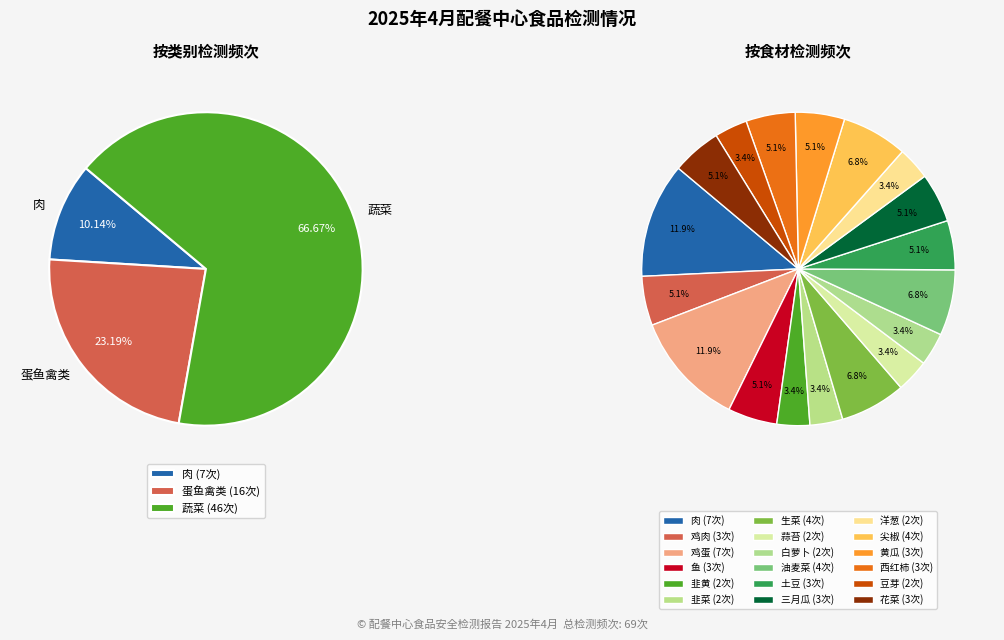

Is 鸡肉 the majority of the pie?

No